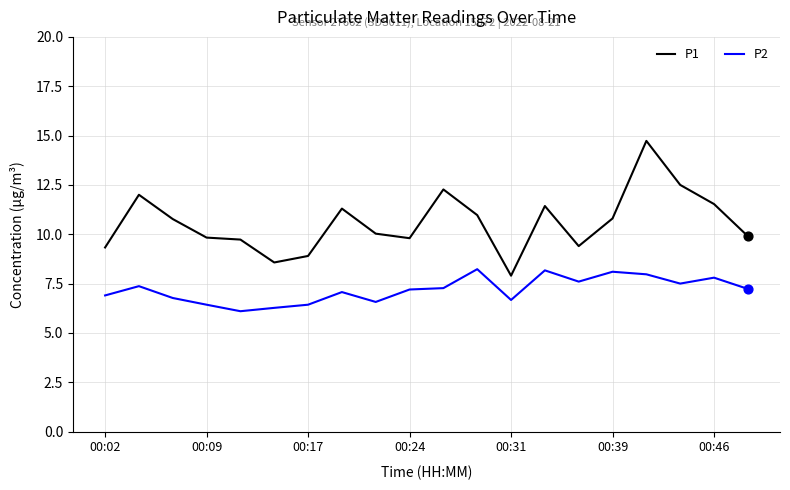

Which series has the largest range (max minus min)?

P1